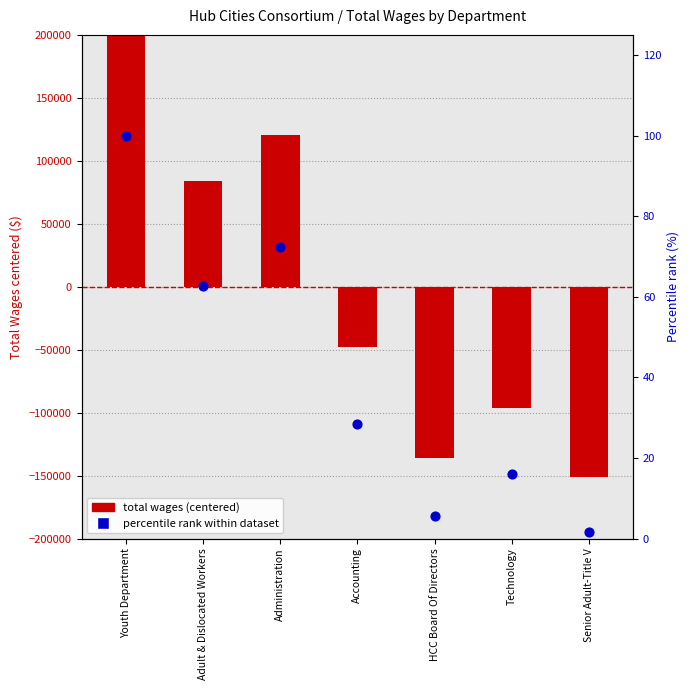

Is the value of total wages (centered) at Accounting greater than the value of percentile rank within dataset at Youth Department?

No